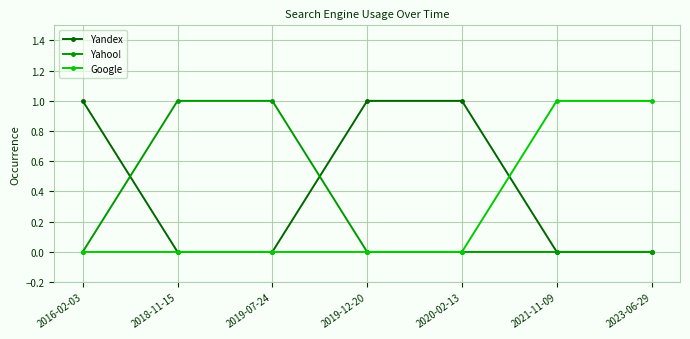

True or false: Google has a value of 0 at 2016-02-03.

True